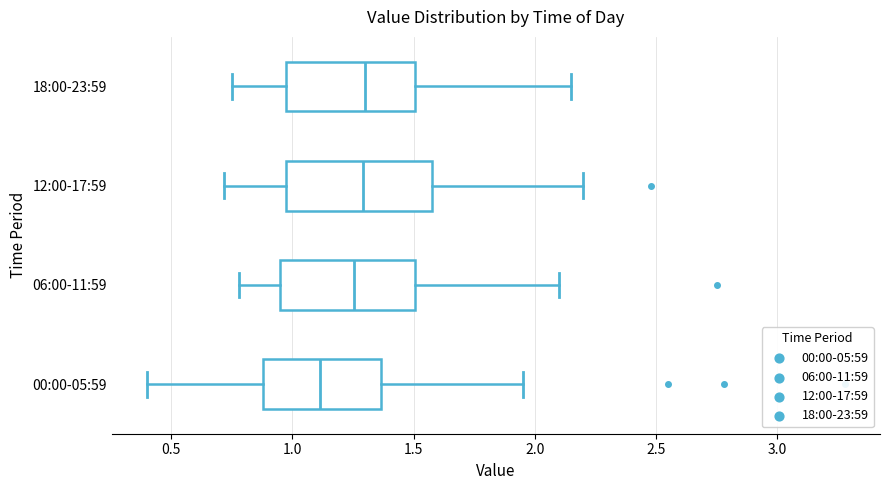

Reading bottom to top, transcribe this box plot: for each box, give where its median line is, the range the box spans, and where its two whiskers end, as read against the x-axis. The values are not printed on the chart, so give them approximately, as read against the axis.

00:00-05:59: median 1.10, box 0.90 to 1.35, whiskers 0.40 to 1.95
06:00-11:59: median 1.25, box 0.95 to 1.50, whiskers 0.80 to 2.10
12:00-17:59: median 1.30, box 0.95 to 1.60, whiskers 0.70 to 2.20
18:00-23:59: median 1.30, box 0.95 to 1.50, whiskers 0.75 to 2.15